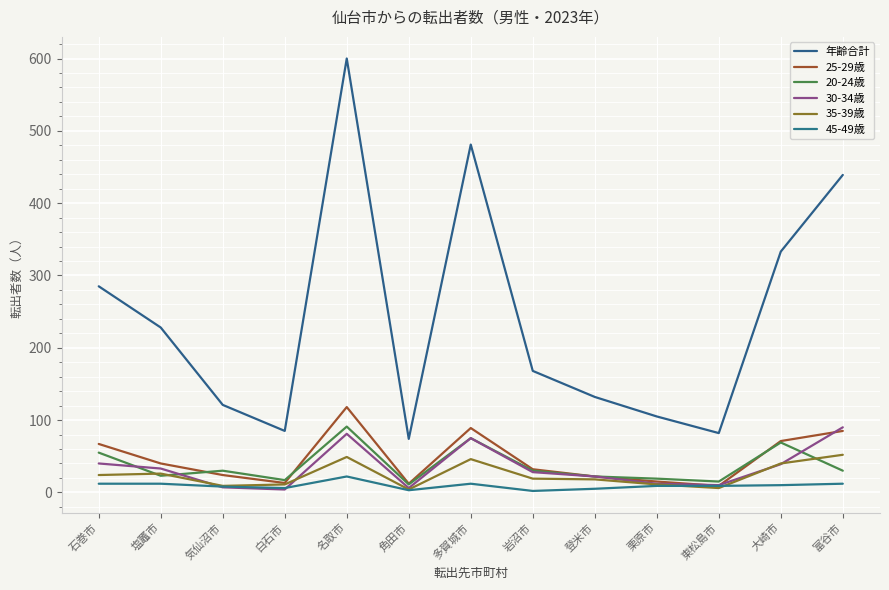

Which series has the widest spread of values?

年齢合計